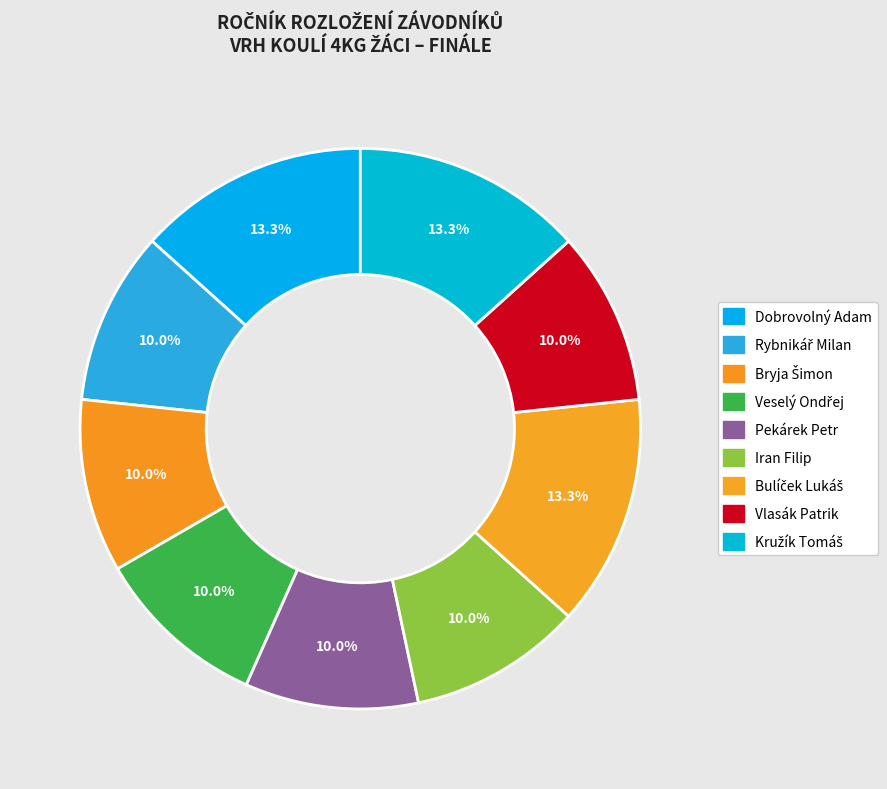

Does any single category account for the majority?

No